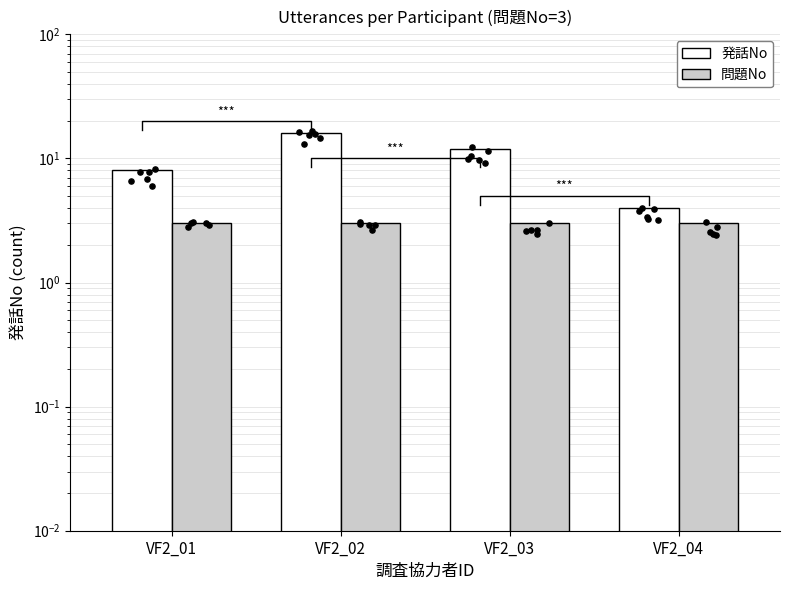

At how many categories does at least one series exceed 10?

2